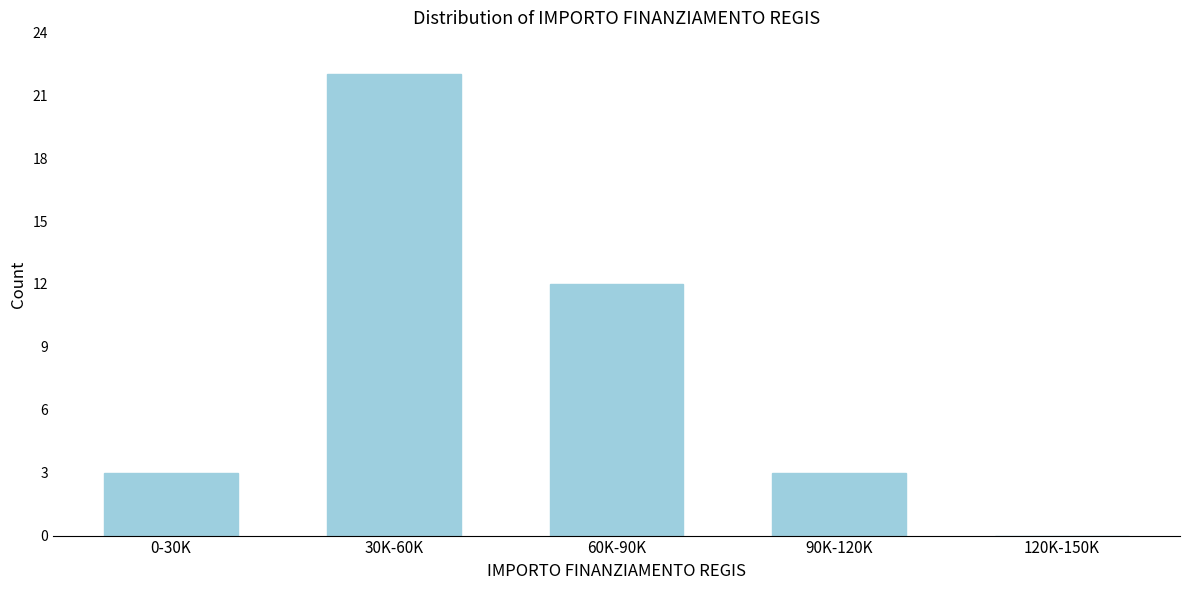

Reading right to left, what are all the values shown in this chart?

120K-150K=0	90K-120K=3	60K-90K=12	30K-60K=22	0-30K=3